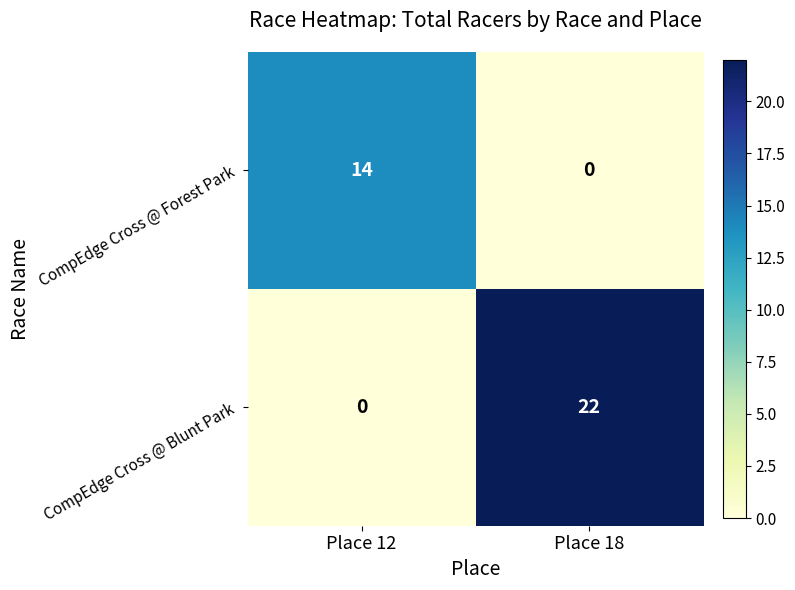

What value does the CompEdge Cross @ Forest Park series have at Place 12?

14